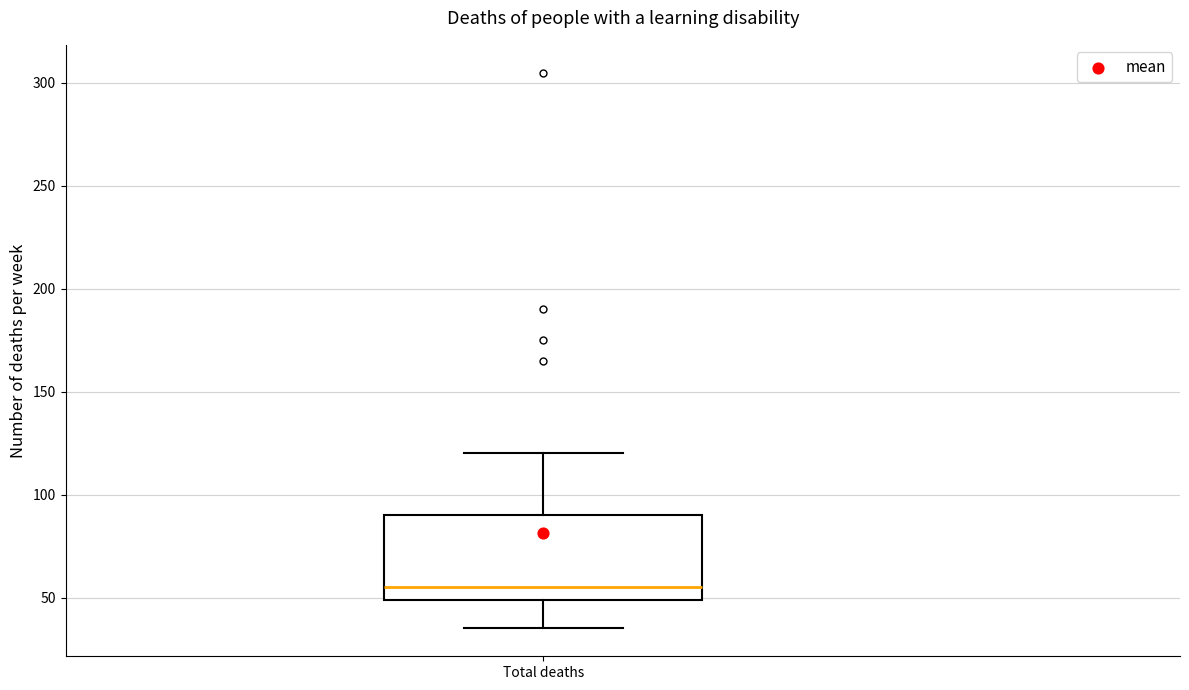

Where does the upper whisker of the box for Total deaths end on the y-axis? The values are not printed on the chart, so give them approximately, as read against the axis.

120